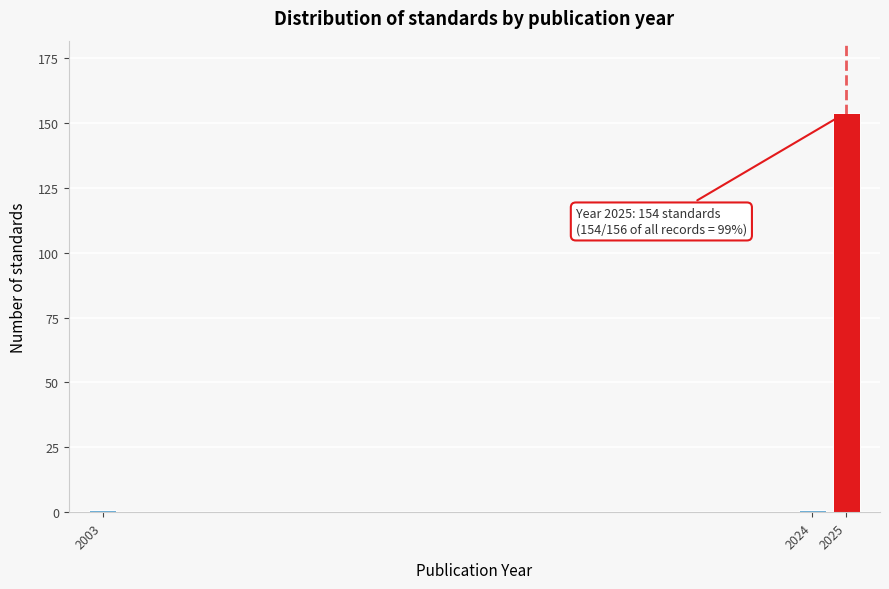

Reading left to right, transcribe all the data shown in this chart.

2003=1	2024=1	2025=154